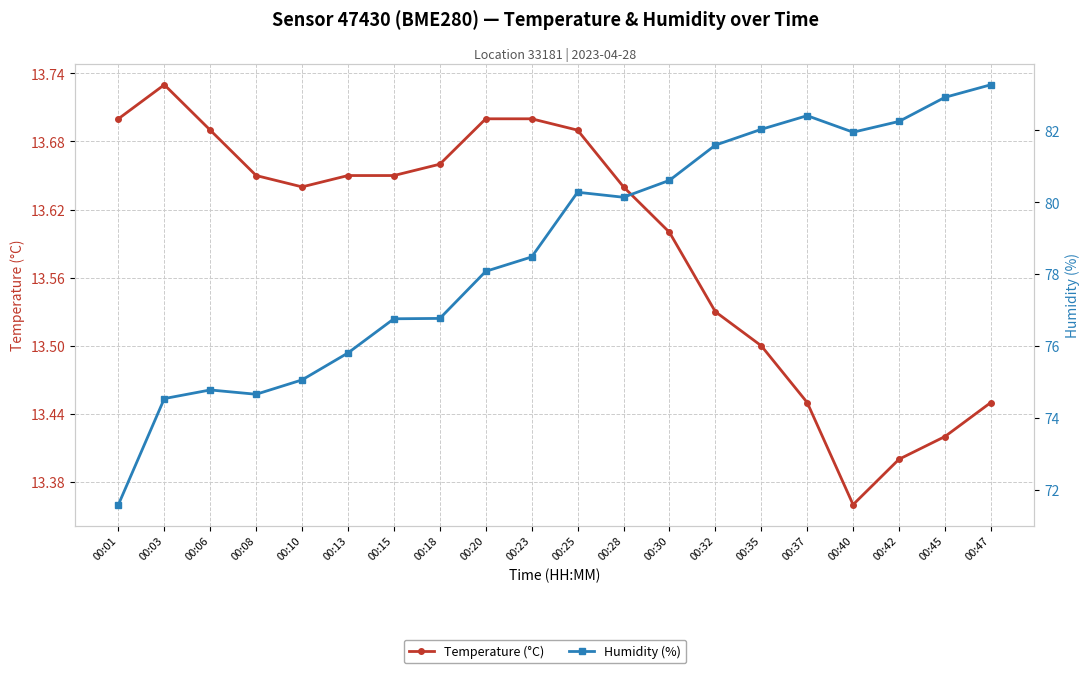

What is the difference between the maximum and minimum values in the Temperature (°C) series?

0.4